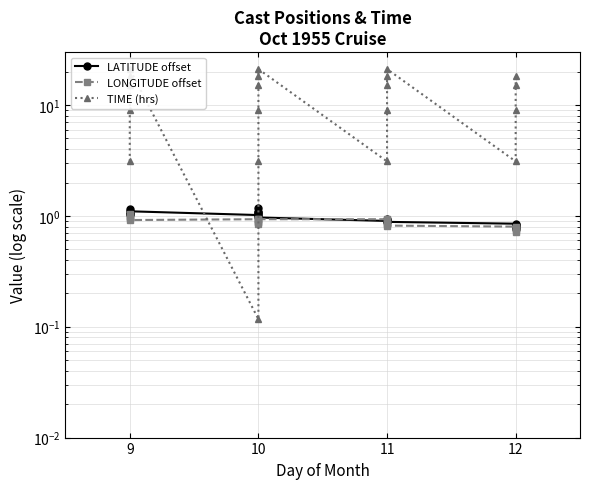

How many intersections are there between LATITUDE offset and TIME (hrs)?

2